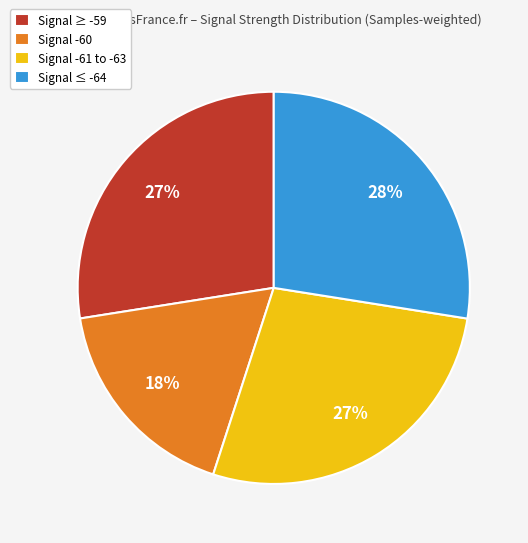

The Signal ≤ -64 slice represents 13% of the pie. True or false?

False